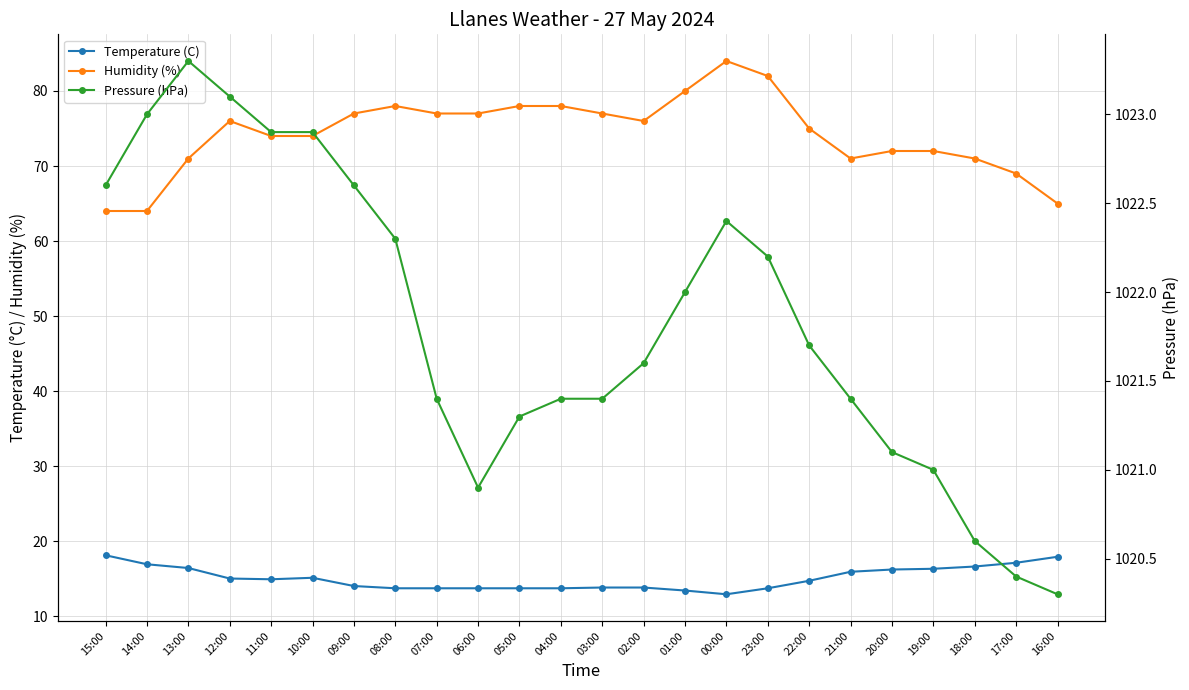

Which series has the largest total across all categories?

Pressure (hPa)